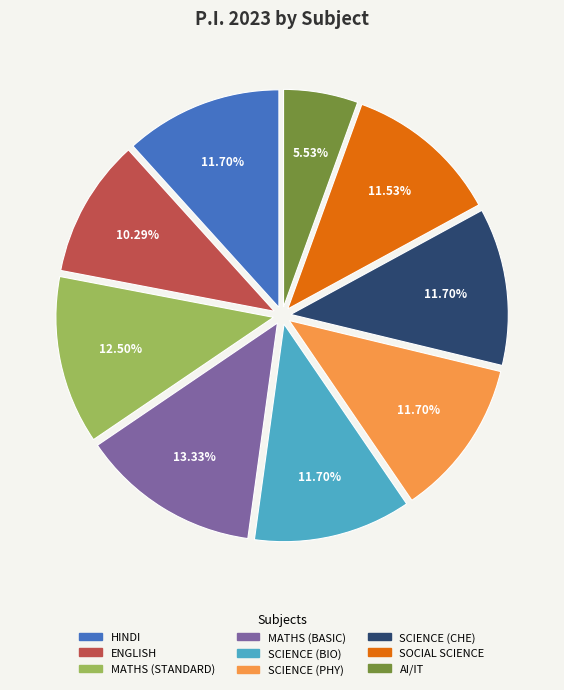

To the nearest percent, what is the difference between the largest and smallest slice percentages?

8%